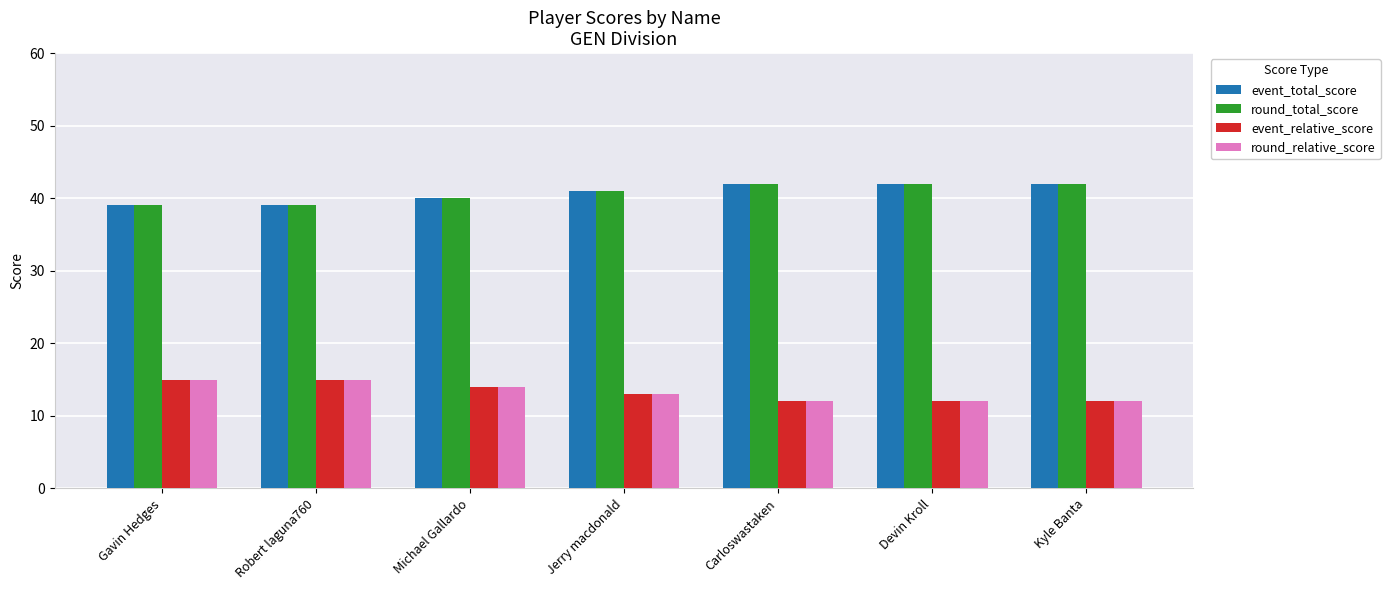

What is the sum of the round_relative_score values at Carloswastaken and Kyle Banta?

24